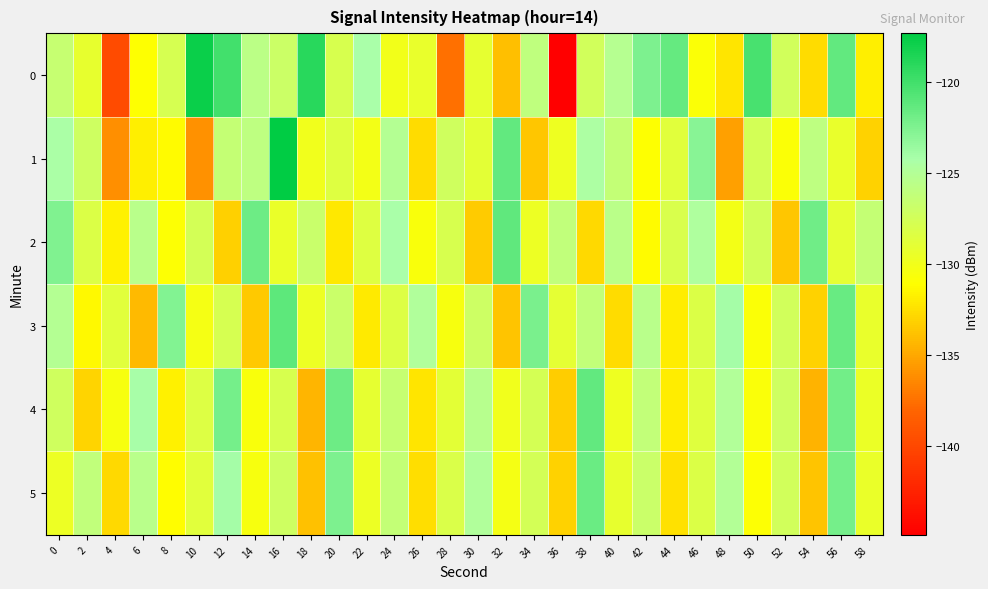

Reading right to left, transcribe all the data shown in this chart.

0: 58=-131.8	56=-121.4	54=-132.6	52=-127.4	50=-120.3	48=-132.2	46=-130.8	44=-121.4	42=-122.5	40=-125.2	38=-127.4	36=-144.9	34=-126.0	32=-134.0	30=-129.1	28=-137.5	26=-129.3	24=-130.1	22=-124.2	20=-127.9	18=-119.0	16=-126.9	14=-125.6	12=-120.1	10=-117.8	8=-127.8	6=-131.1	4=-139.8	2=-129.2	0=-126.5
1: 58=-133.1	56=-129.3	54=-125.9	52=-130.8	50=-127.6	48=-135.4	46=-122.9	44=-128.7	42=-131.1	40=-126.3	38=-124.5	36=-129.8	34=-133.6	32=-121.4	30=-128.9	28=-127.3	26=-132.7	24=-125.1	22=-130.2	20=-128.5	18=-130.0	16=-117.3	14=-125.8	12=-126.5	10=-136.0	8=-131.3	6=-131.8	4=-136.1	2=-127.1	0=-124.4
2: 58=-126.4	56=-129.0	54=-121.9	52=-133.6	50=-127.5	48=-130.2	46=-124.7	44=-128.0	42=-131.3	40=-125.6	38=-132.8	36=-126.1	34=-129.7	32=-121.2	30=-133.4	28=-127.9	26=-130.6	24=-124.3	22=-128.5	20=-132.1	18=-126.7	16=-129.4	14=-121.8	12=-133.2	10=-127.6	8=-130.9	6=-125.4	4=-131.7	2=-128.3	0=-122.5
3: 58=-129.3	56=-121.6	54=-133.1	52=-127.4	50=-130.8	48=-124.1	46=-128.3	44=-131.9	42=-125.4	40=-132.7	38=-126.2	36=-129.0	34=-122.3	32=-133.8	30=-127.1	28=-130.5	26=-124.8	24=-128.4	22=-132.0	20=-126.9	18=-129.6	16=-121.1	14=-133.5	12=-127.8	10=-130.3	8=-122.6	6=-134.2	4=-128.7	2=-131.4	0=-125.1
4: 58=-129.5	56=-122.0	54=-134.5	52=-127.2	50=-130.7	48=-124.9	46=-128.6	44=-131.9	42=-126.2	40=-129.8	38=-121.4	36=-133.3	34=-127.7	32=-130.0	30=-125.3	28=-128.9	26=-132.2	24=-126.5	22=-129.1	20=-121.8	18=-134.4	16=-127.9	14=-130.6	12=-122.1	10=-128.4	8=-131.7	6=-124.2	4=-130.5	2=-133.0	0=-127.3
5: 58=-129.4	56=-122.1	54=-133.7	52=-127.4	50=-130.9	48=-125.0	46=-128.3	44=-132.5	42=-126.8	40=-129.2	38=-121.7	36=-133.1	34=-127.6	32=-130.3	30=-124.8	28=-128.1	26=-132.6	24=-126.3	22=-129.7	20=-122.4	18=-133.9	16=-127.2	14=-130.5	12=-124.0	10=-128.7	8=-131.2	6=-125.5	4=-132.8	2=-126.1	0=-129.6